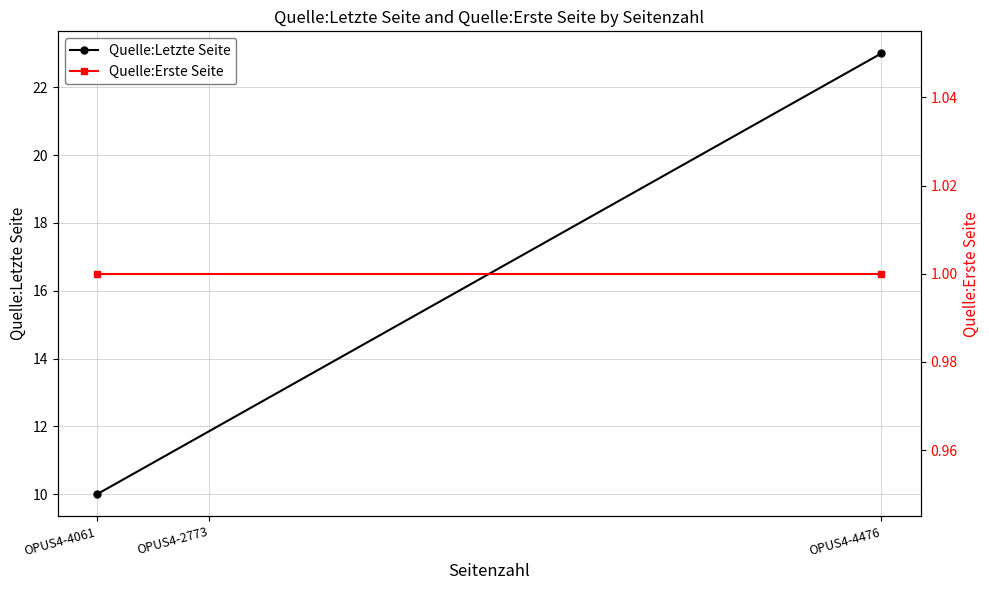

Which series changed the most between OPUS4-4476 and OPUS4-4061?

Quelle:Letzte Seite